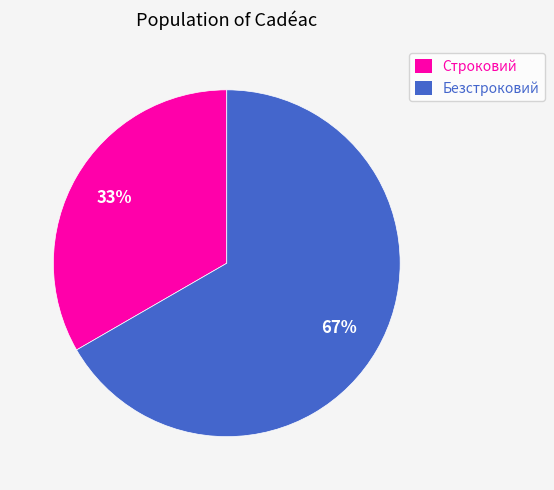

To the nearest percent, what is the combined percentage of Безстроковий and Строковий?

100%